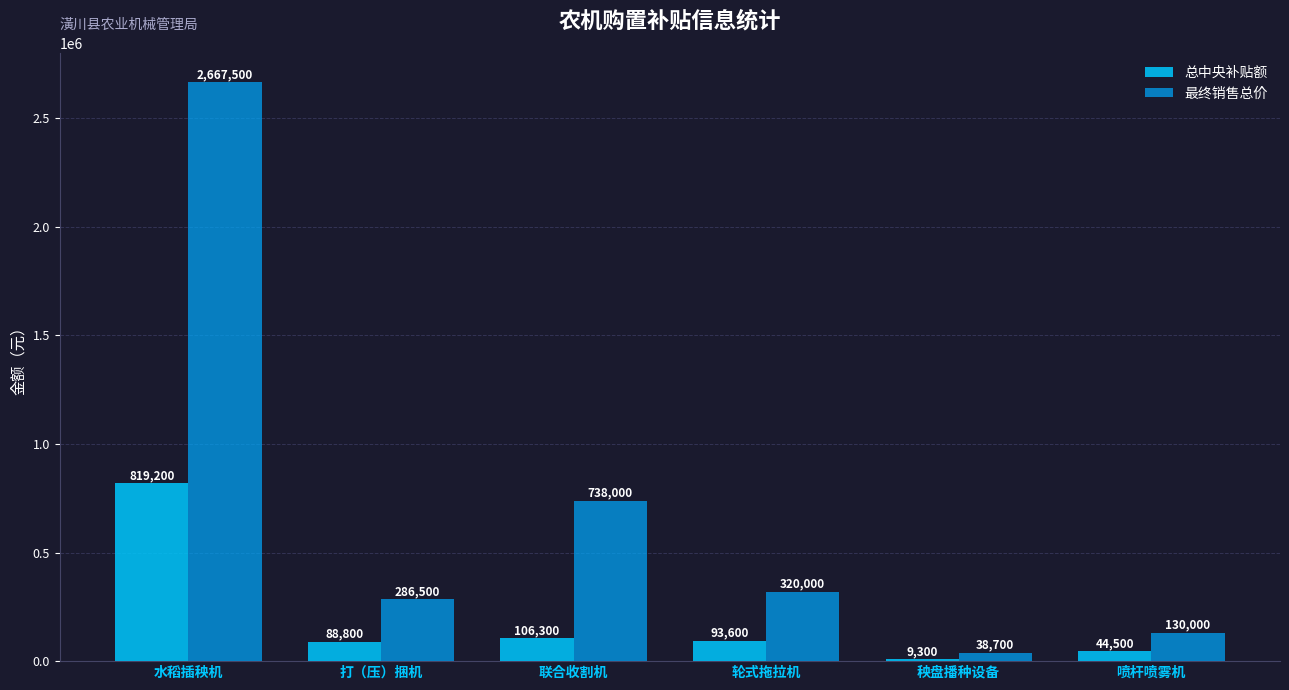

At how many categories does at least one series exceed 977189?

1